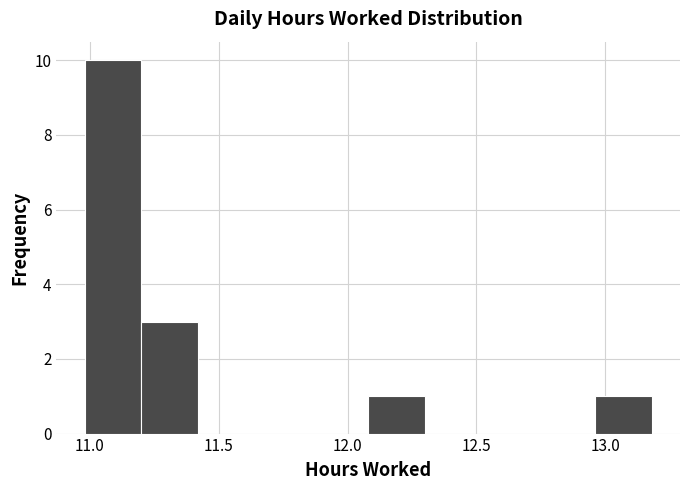

How tall is the bar that spans 11.20 to 11.42 on the x-axis? Neither the bar edges nor the heights are printed on the chart, so give them approximately, as read against the axes.

3